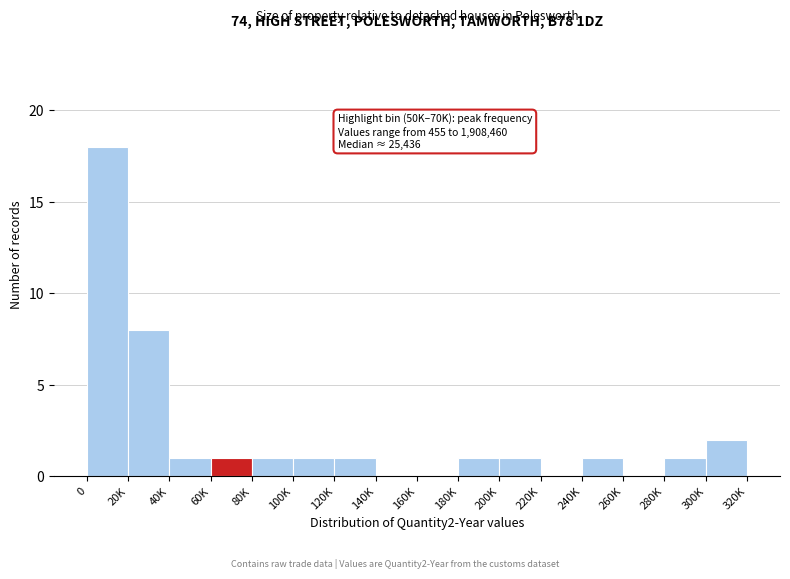

Reading left to right, what are all the values shown in this chart?

0=18	20K=8	40K=1	60K=1	80K=1	100K=1	120K=1	140K=0	160K=0	180K=1	200K=1	220K=0	240K=1	260K=0	280K=1	300K=2